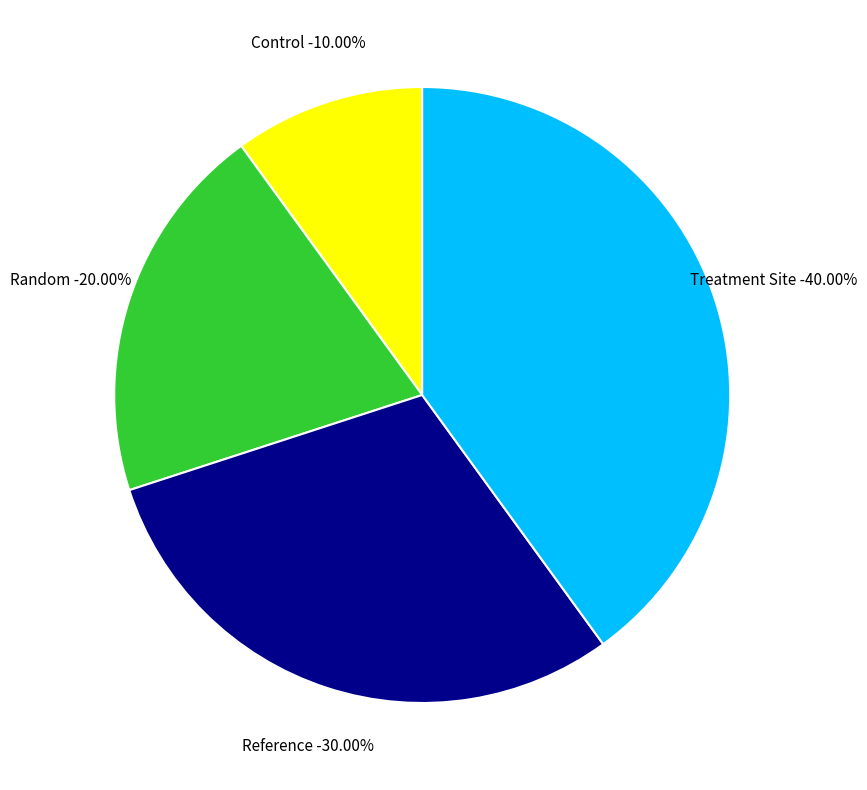

The Random slice represents 20% of the pie. True or false?

True